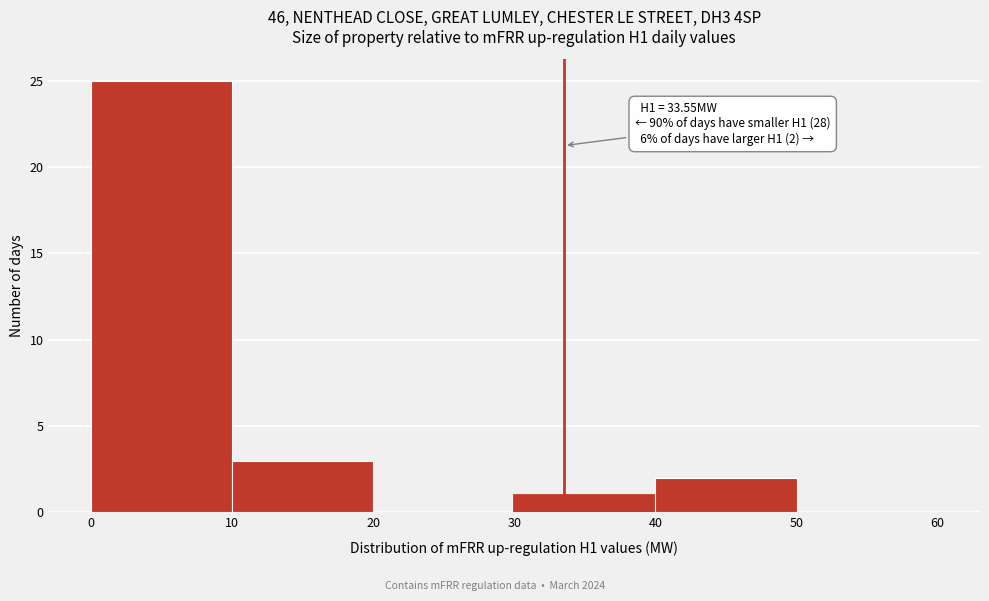

Which range on the x-axis has the tallest bar?

0 to 10